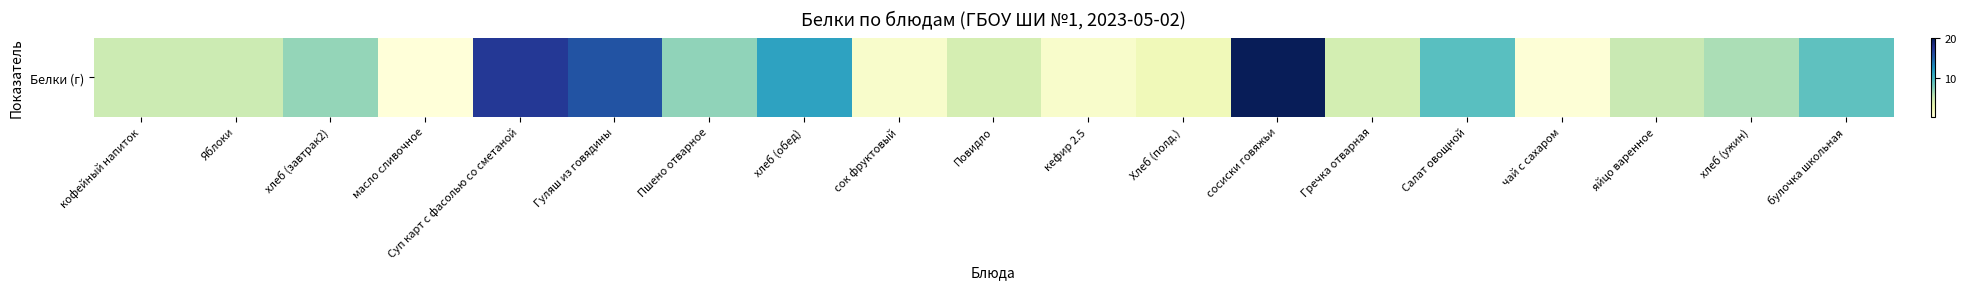

List the labels in order of value, largest first.

сосиски говяжьи, Суп карт с фасолью со сметаной, Гуляш из говядины, хлеб (обед), Салат овощной, булочка школьная, Пшено отварное, хлеб (завтрак2), хлеб (ужин), яйцо варенное, кофейный напиток, Яблоки, Гречка отварная, Повидло, Хлеб (полд.), сок фруктовый, кефир 2.5, чай с сахаром, масло сливочное